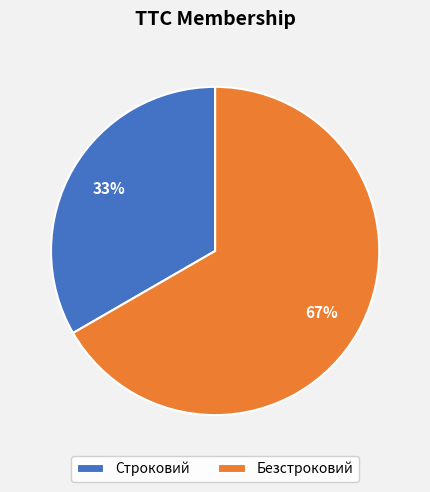

Count the number of slices in the pie.

2